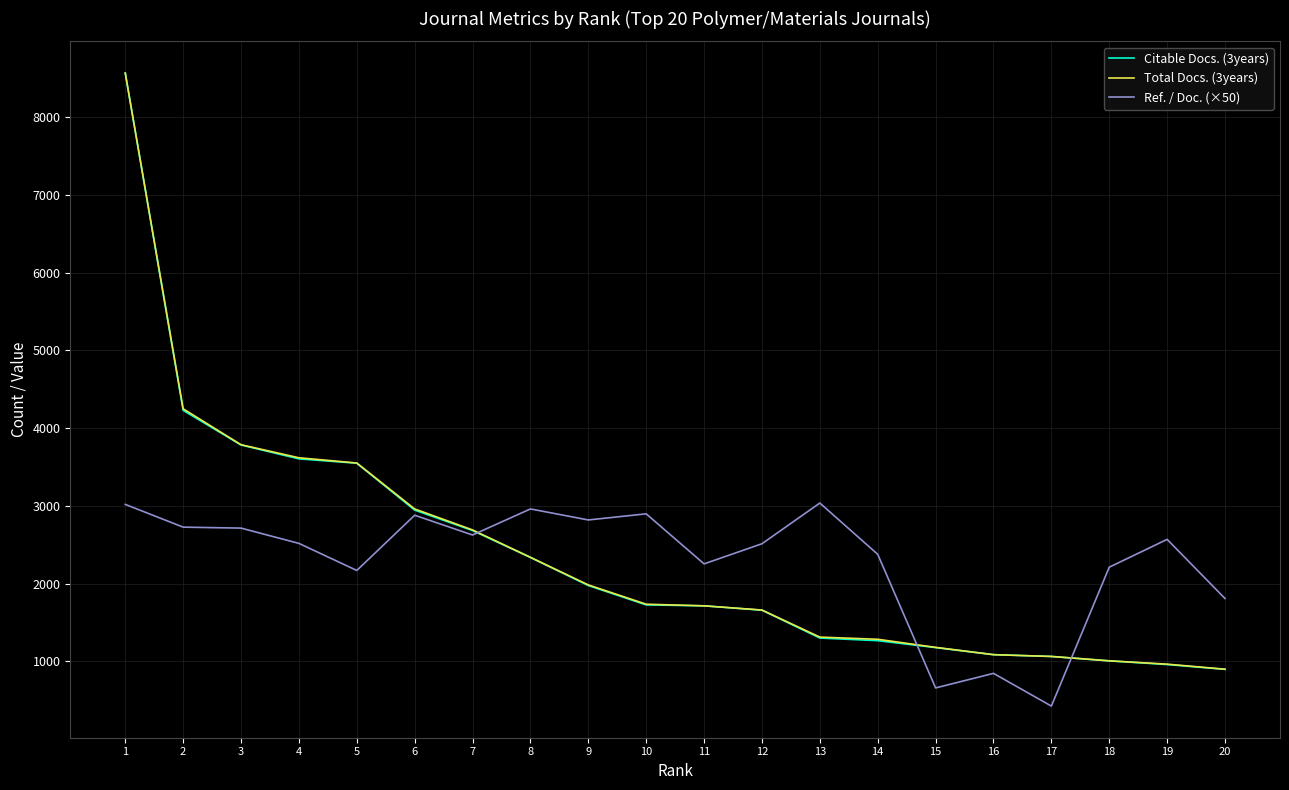

What is the difference between the Ref. / Doc. (×50) values at 19 and 5?

399.5